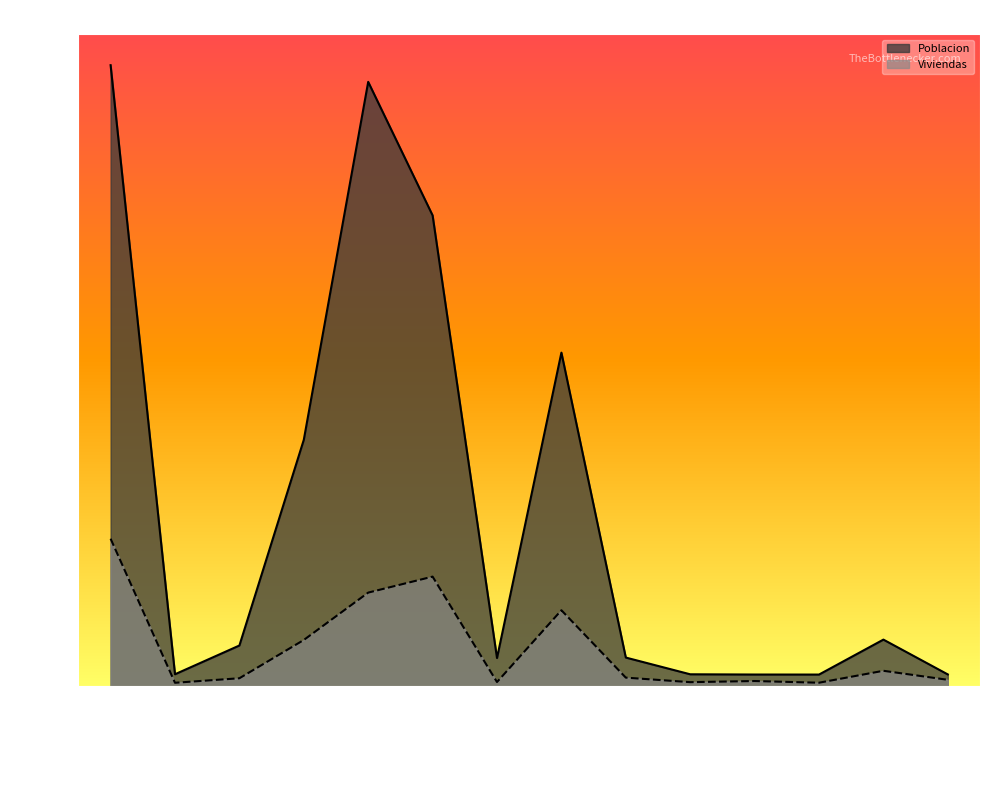

Which series has the widest spread of values?

Poblacion